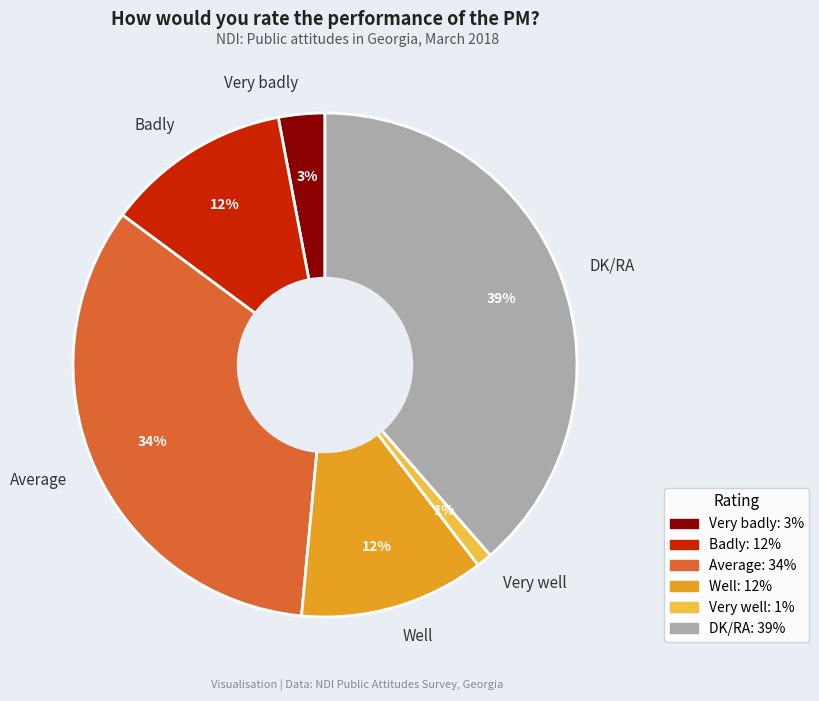

Is it true that DK/RA is 39% of the pie?

True